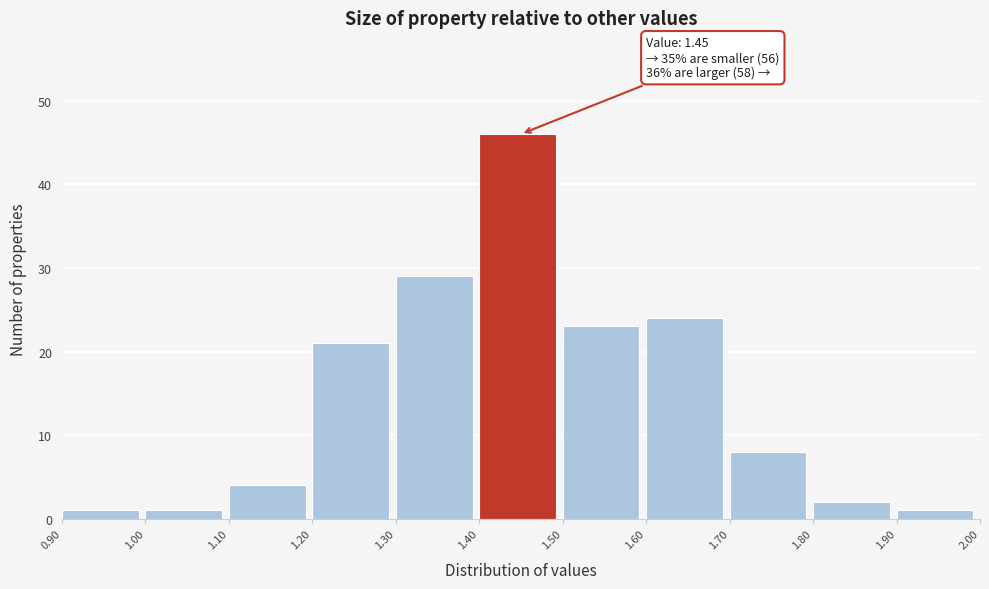

Over which range of the x-axis is the bar tallest?

1.40 to 1.50